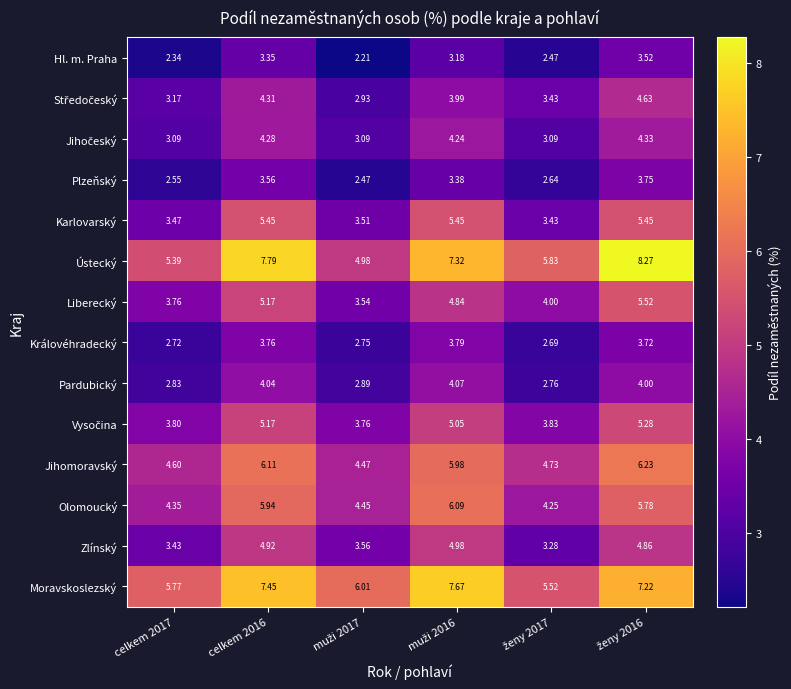

Which series has the largest total across all categories?

Moravskoslezský